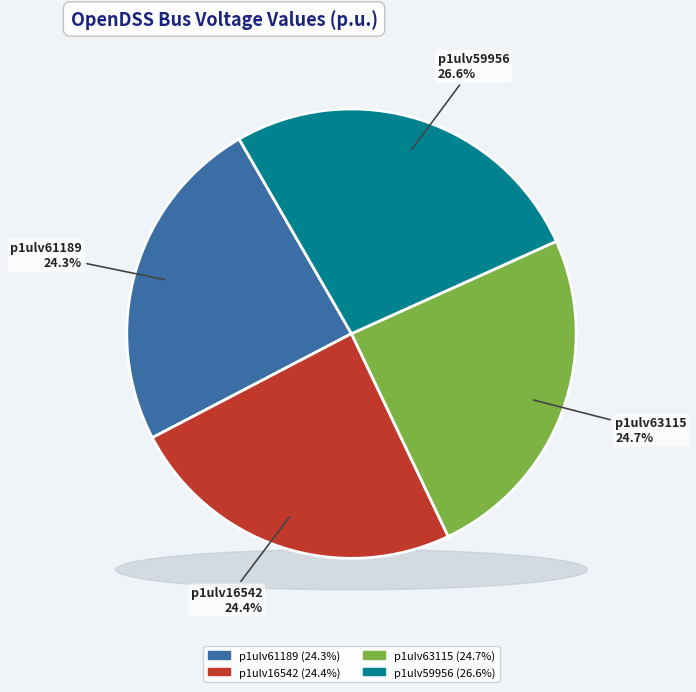

Does p1ulv63115 represent more than half of the total?

No